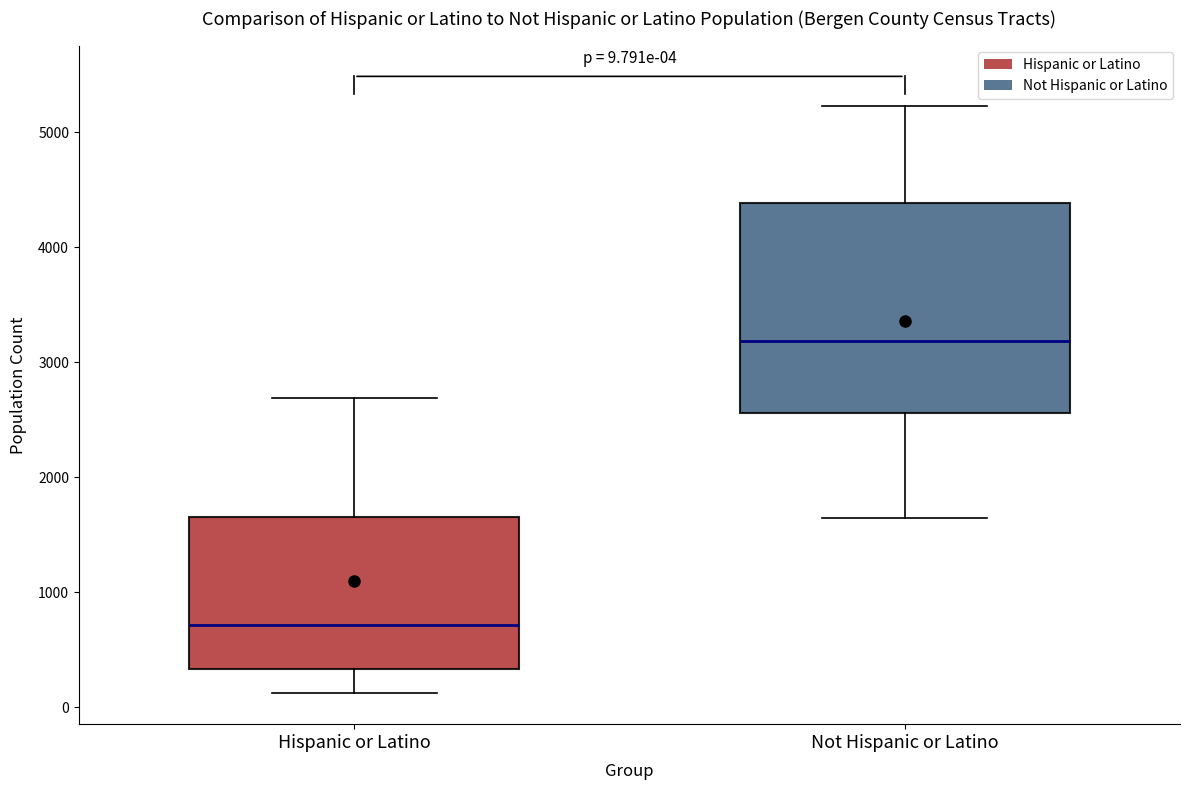

Which box's median line is the lowest?

Hispanic or Latino